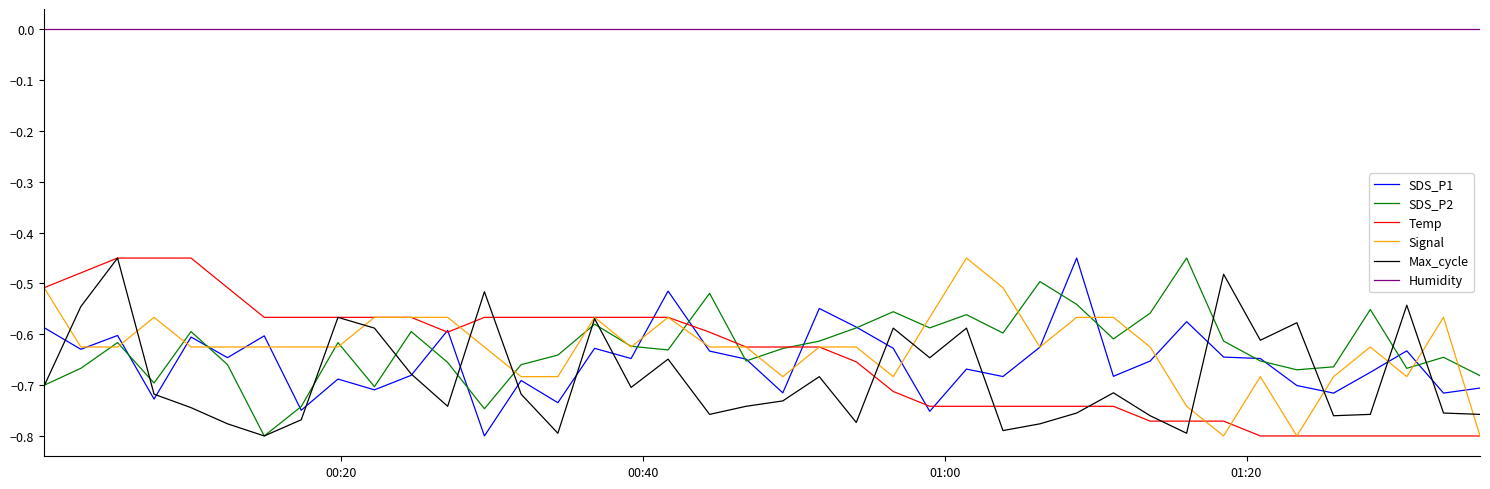

True or false: SDS_P1 and Humidity intersect in this chart.

False